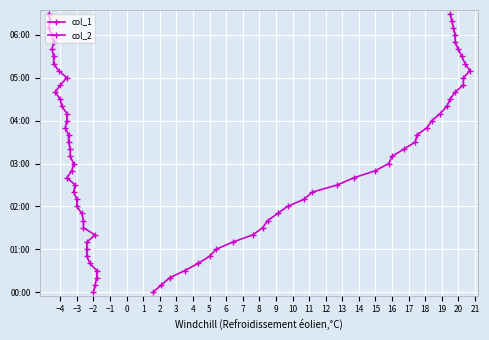

True or false: col_1 and col_2 intersect in this chart.

False